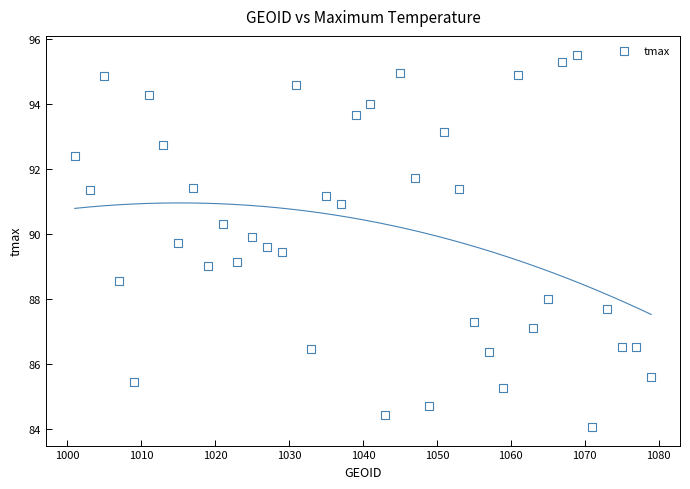

What is the range of X values (max minus min)?

78.0